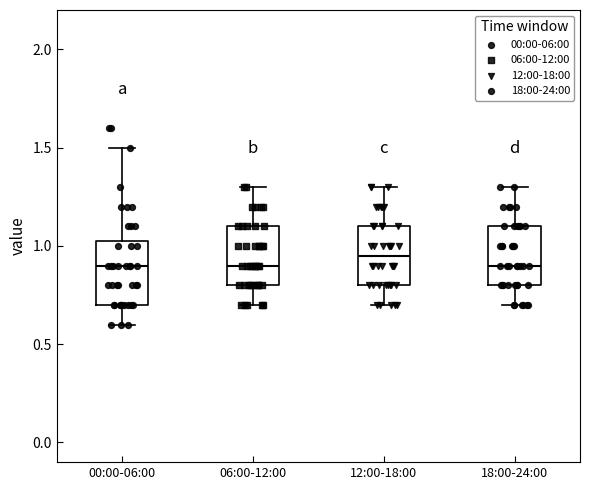

Reading left to right, transcribe this box plot: for each box, give where its median line is, the range the box spans, and where its two whiskers end, as read against the y-axis. The values are not printed on the chart, so give them approximately, as read against the axis.

00:00-06:00: median 0.90, box 0.70 to 1.05, whiskers 0.60 to 1.50
06:00-12:00: median 0.90, box 0.80 to 1.10, whiskers 0.70 to 1.30
12:00-18:00: median 0.95, box 0.80 to 1.10, whiskers 0.70 to 1.30
18:00-24:00: median 0.90, box 0.80 to 1.10, whiskers 0.70 to 1.30